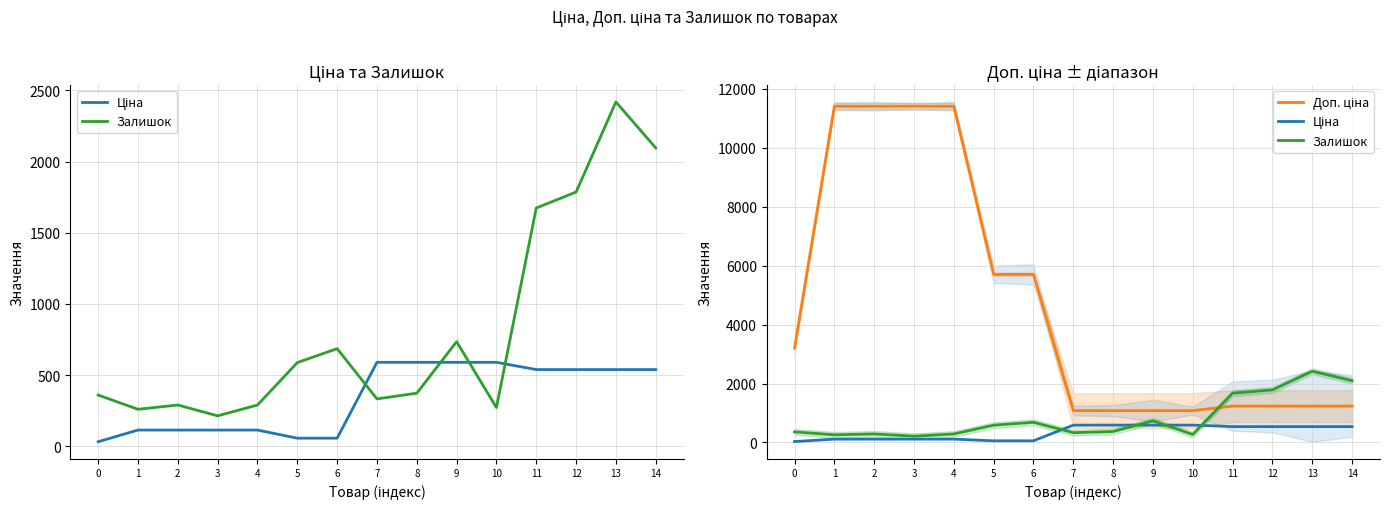

What is the minimum value for Залишок?

214.0